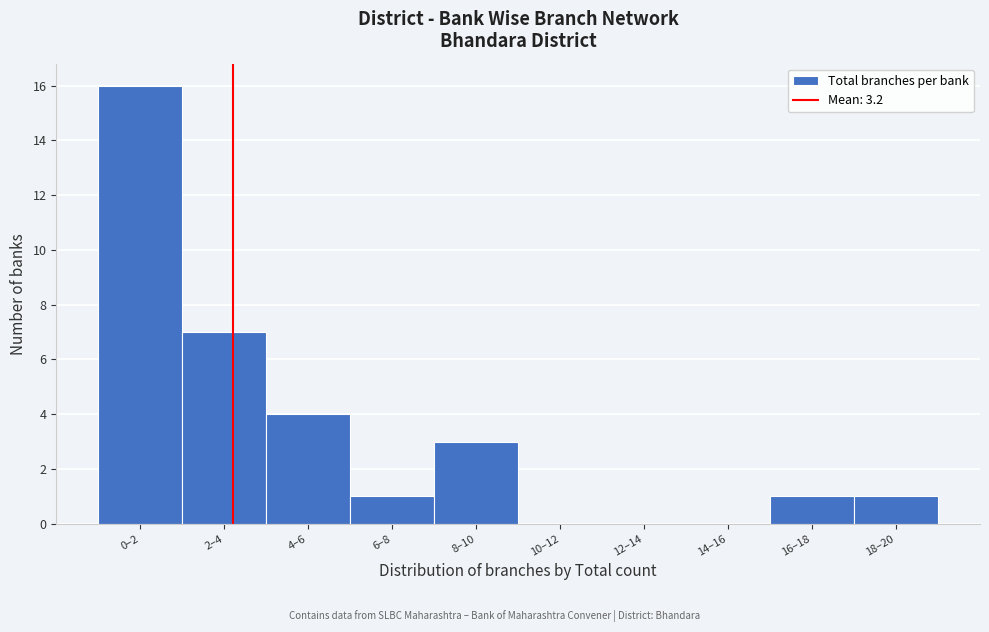

Reading right to left, extract all data points from this chart.

18–20=1	16–18=1	14–16=0	12–14=0	10–12=0	8–10=3	6–8=1	4–6=4	2–4=7	0–2=16